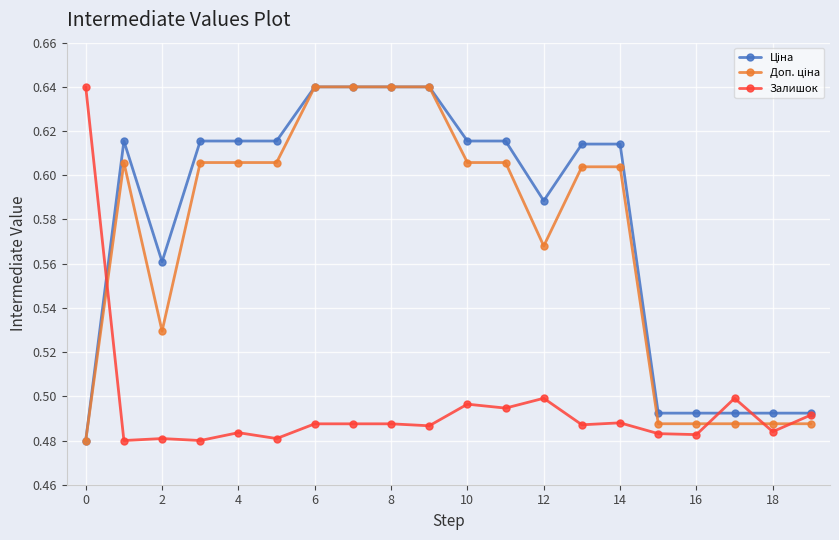

Count the Залишок values in the range 0 to 1.

20